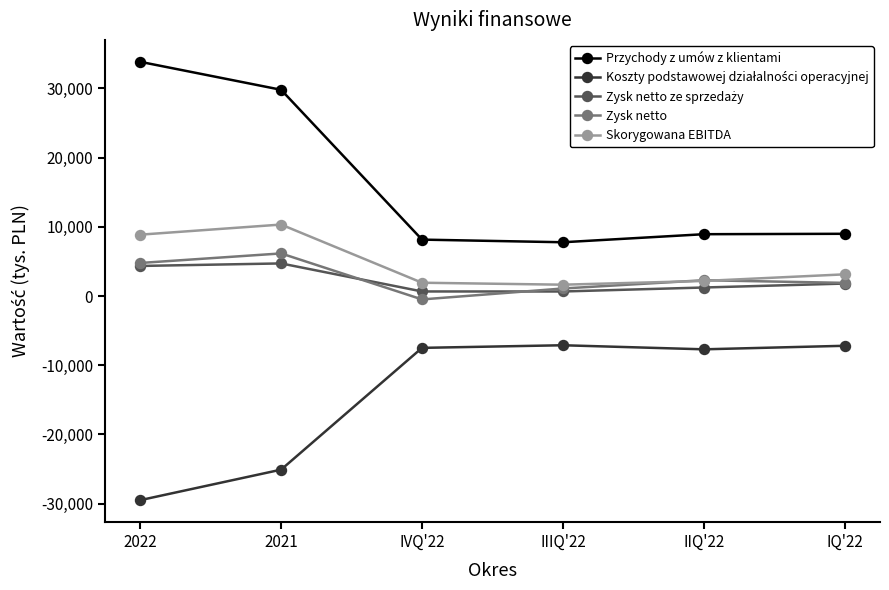

What is the sum of the Przychody z umów z klientami values at 2021 and IQ'22?

38796